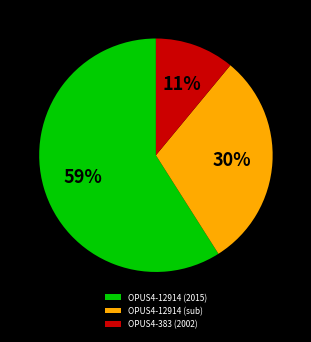

Is it true that OPUS4-12914 (2015) is 59% of the pie?

True